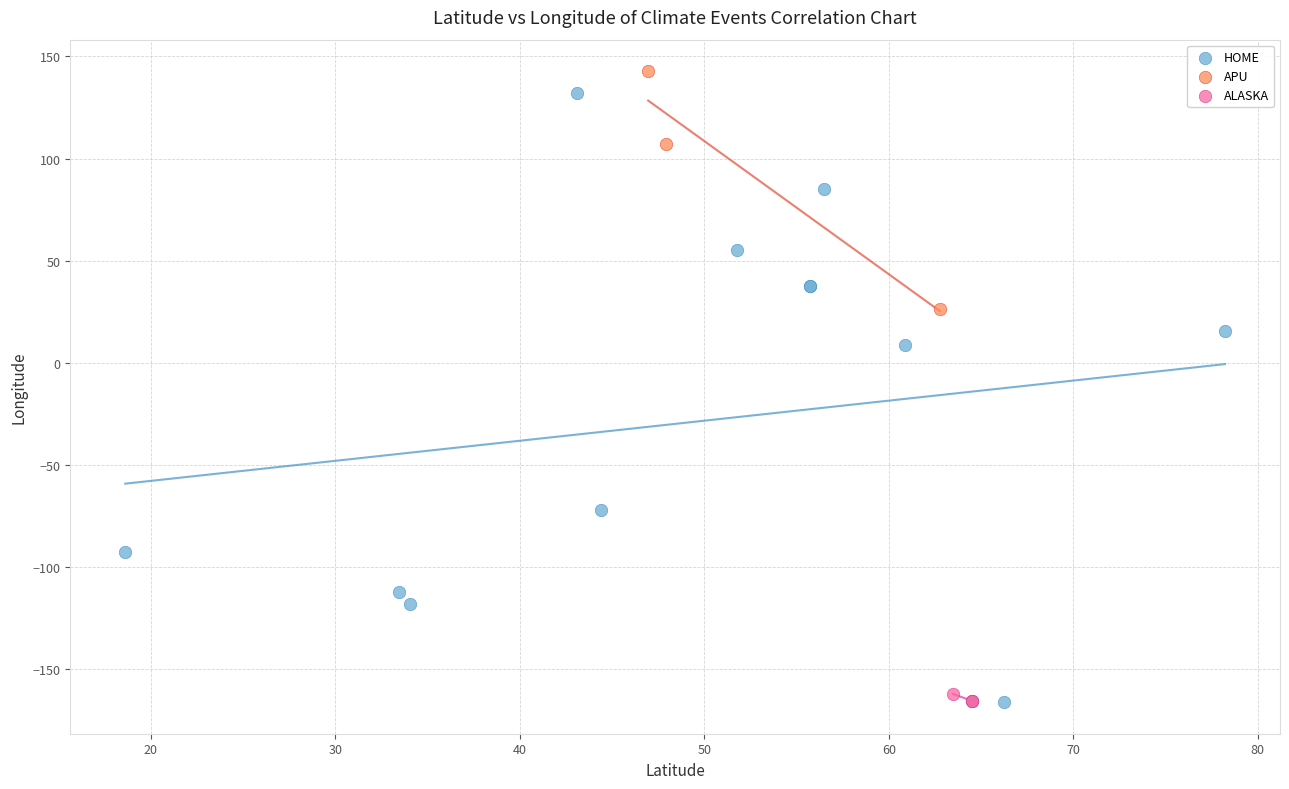

Which series has the largest Y range (max minus min)?

HOME